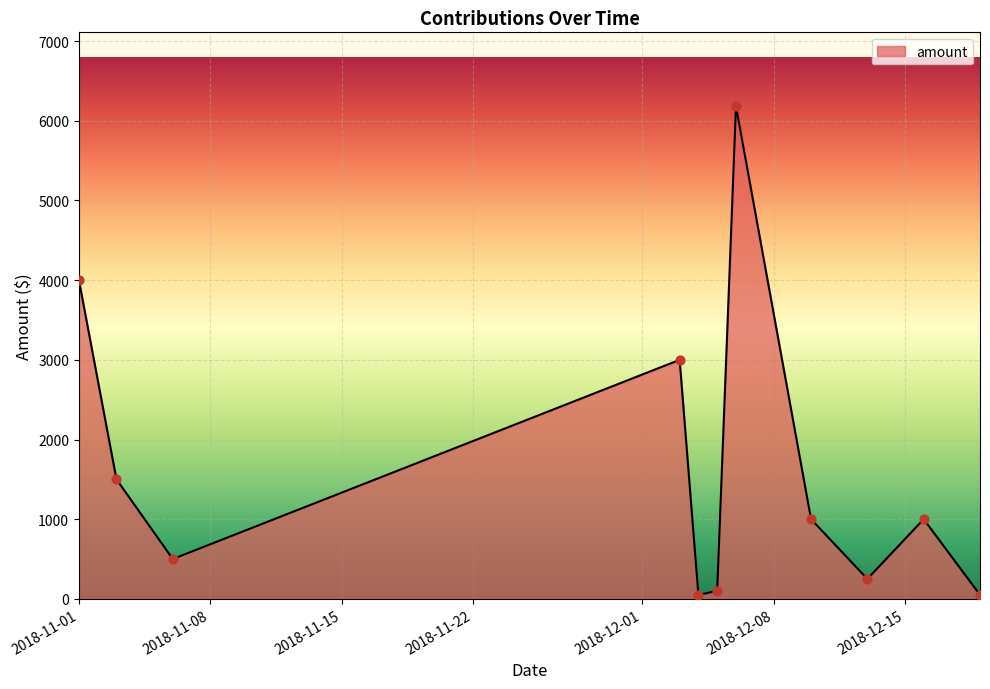

What is the maximum value shown in the chart?

6183.2